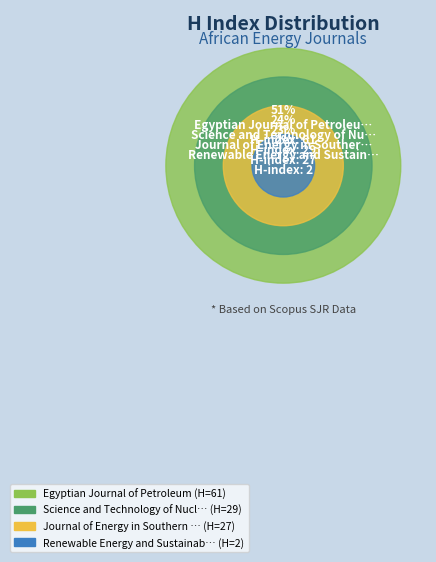

Does Egyptian Journal of Petroleum represent more than half of the total?

Yes